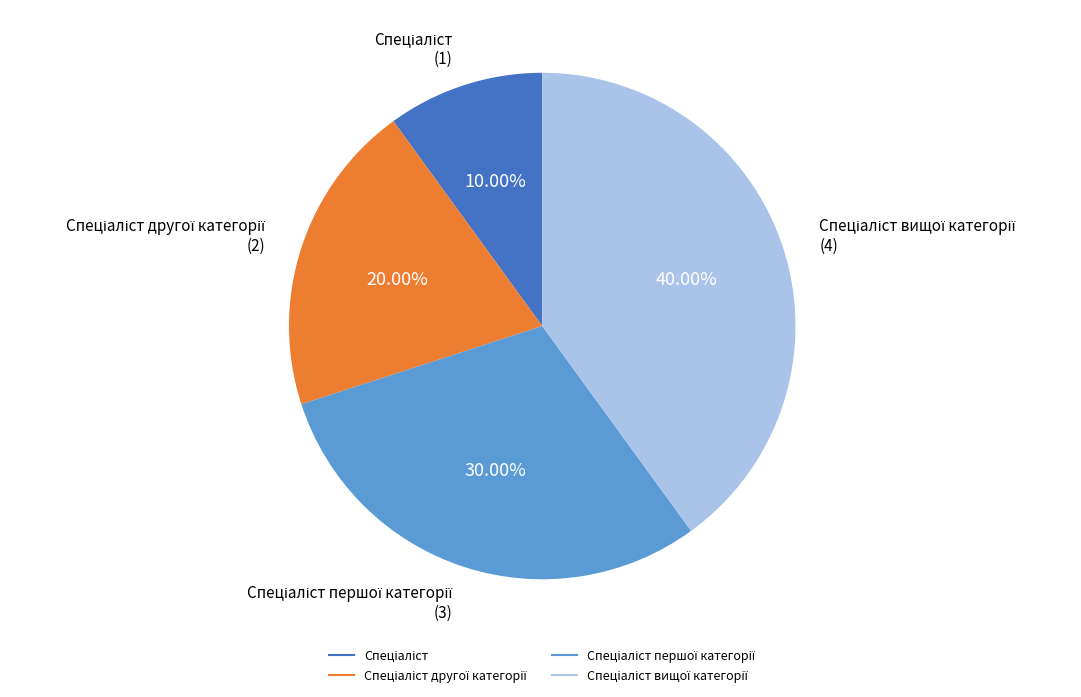

Is there any slice that represents more than half of the pie?

No